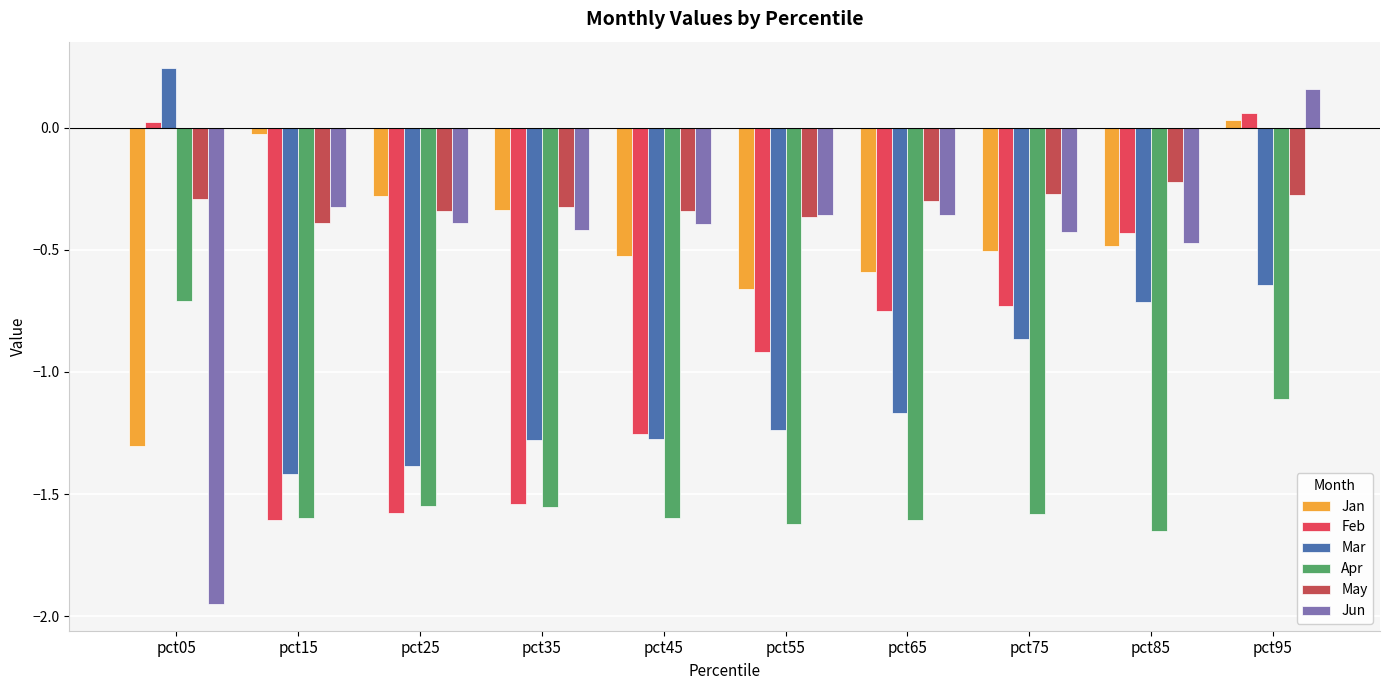

At pct55, list the series in order from largest to smallest.

Jun, May, Jan, Feb, Mar, Apr